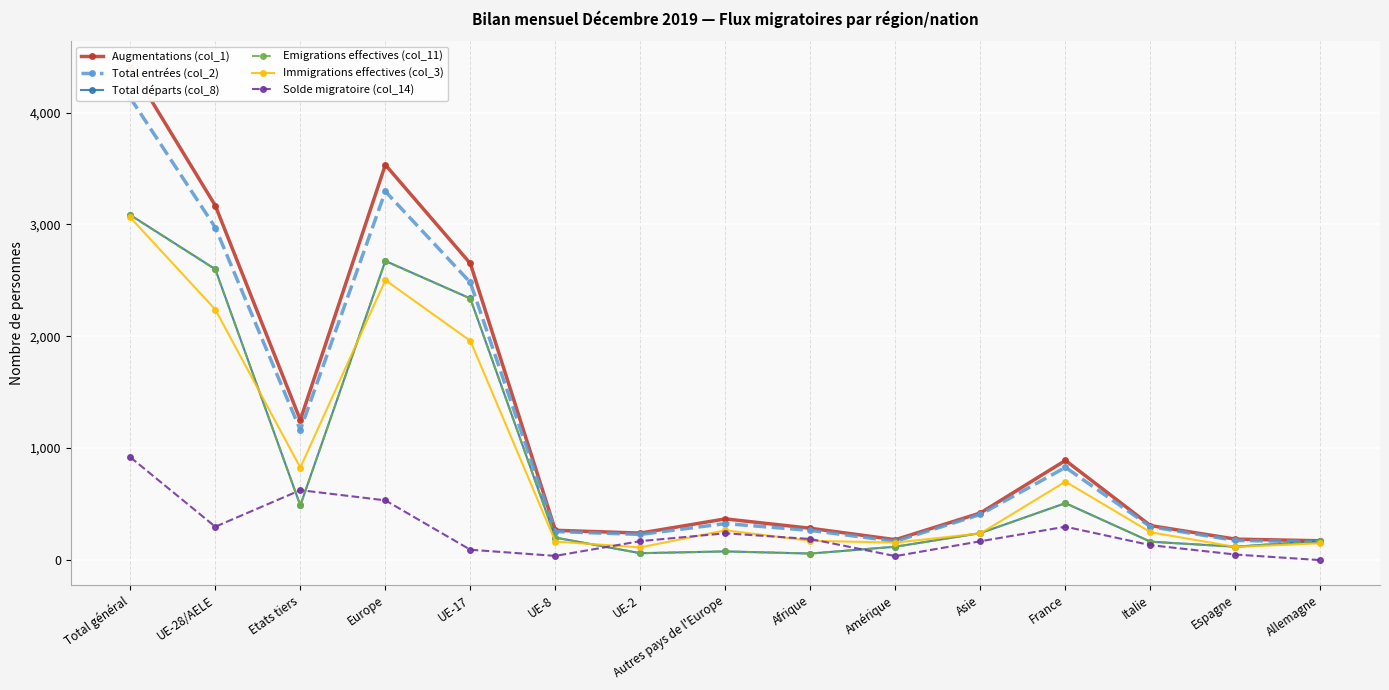

What is the average value of the Emigrations effectives (col_11) series?

857